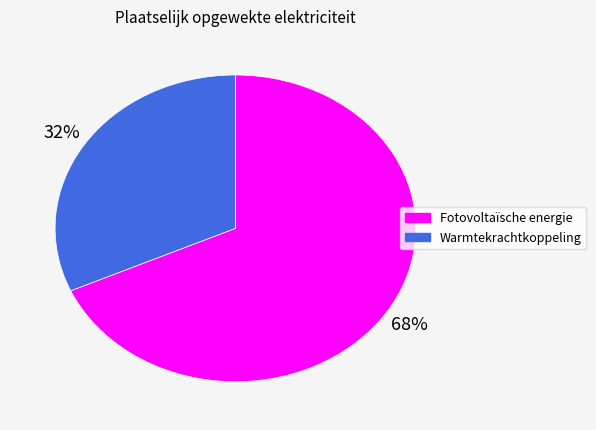

Is it true that Fotovoltaïsche energie is 57% of the pie?

False